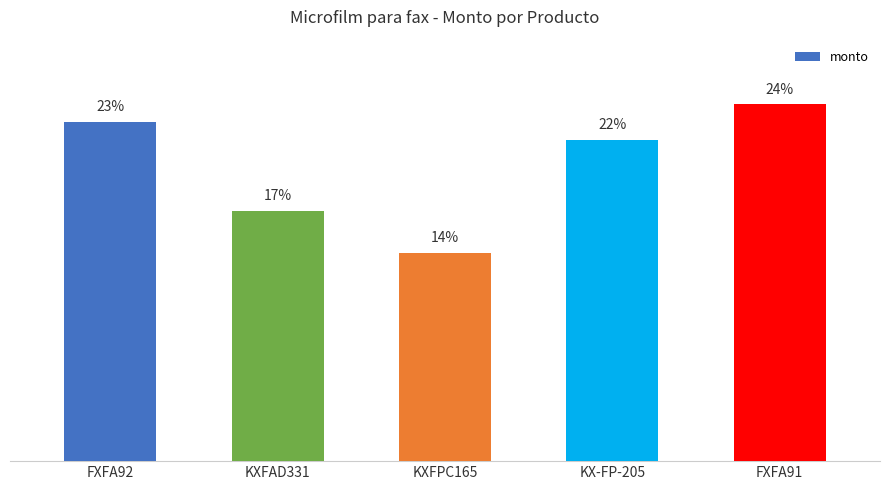

What is the difference between the maximum and minimum values?

10.1